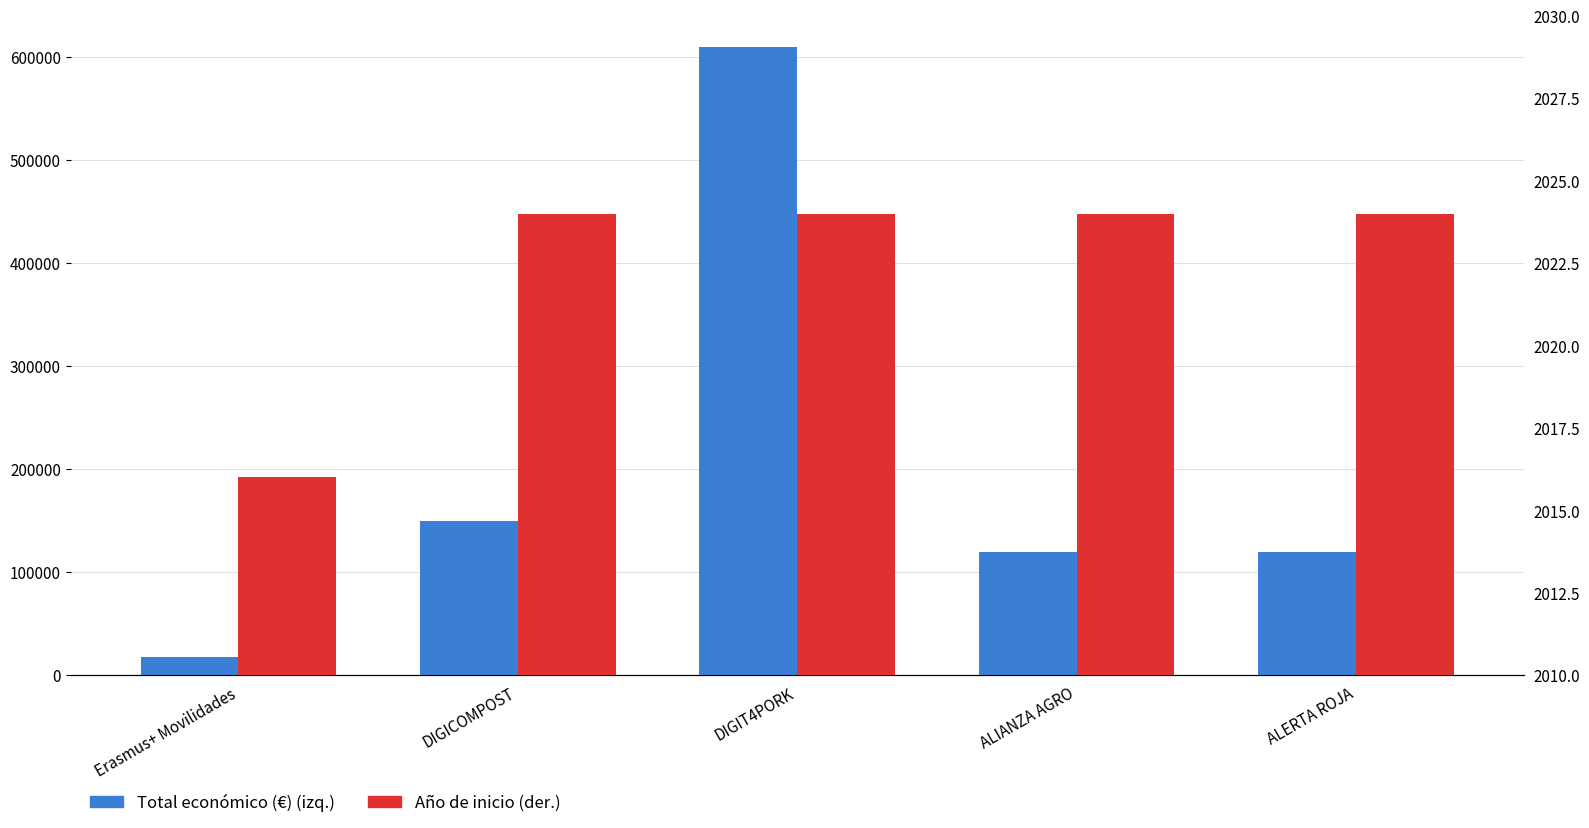

At which label does Año de inicio — right axis reach its peak?

DIGICOMPOST